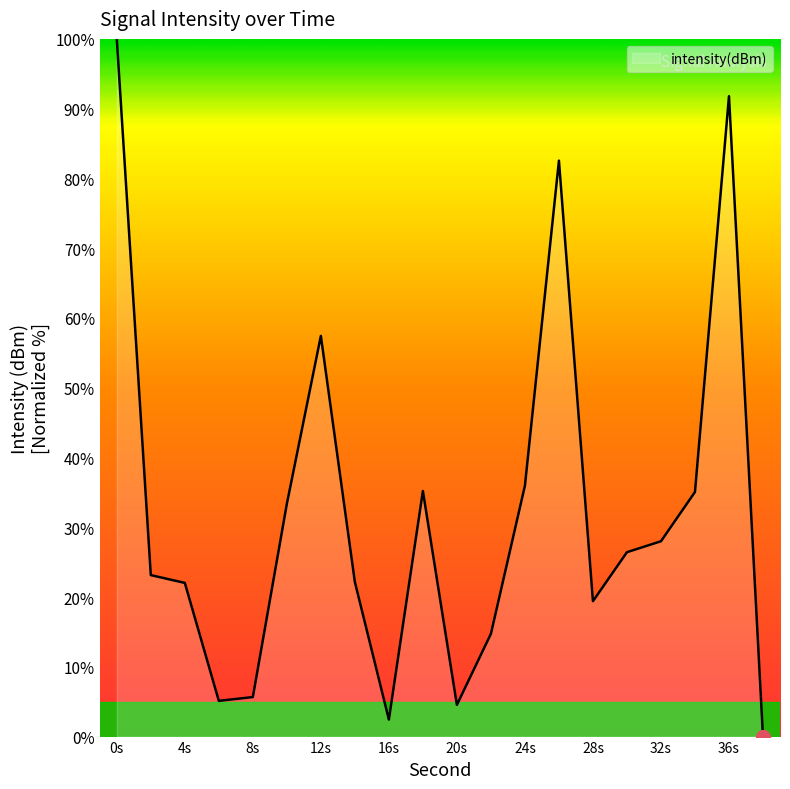

What is the difference between the maximum and minimum values?

100.0